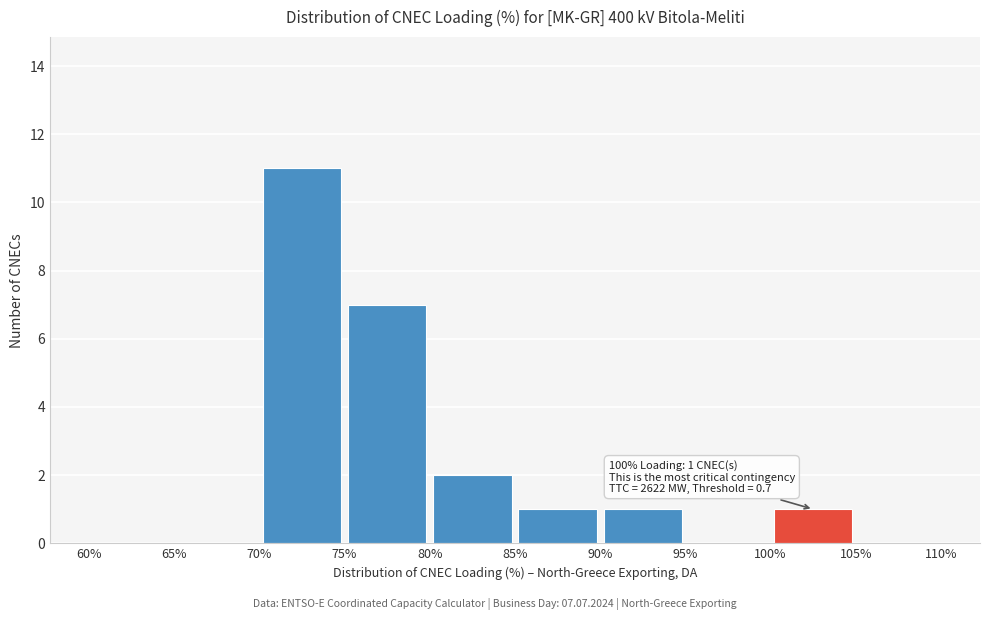

Which range on the x-axis has the tallest bar?

70% to 75%